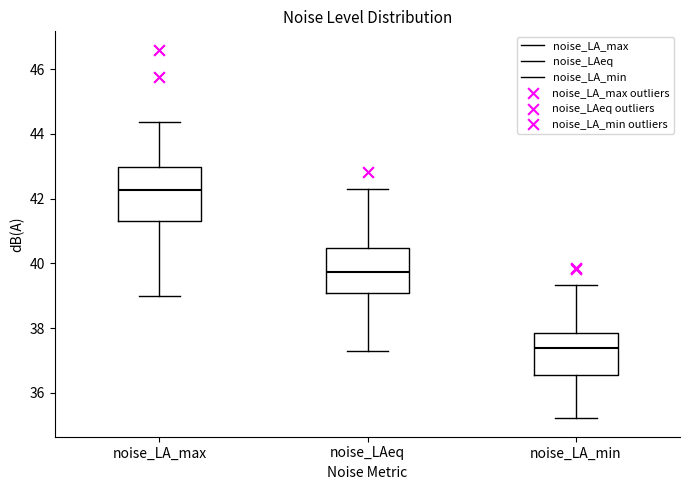

Which box's median line is the lowest?

noise_LA_min